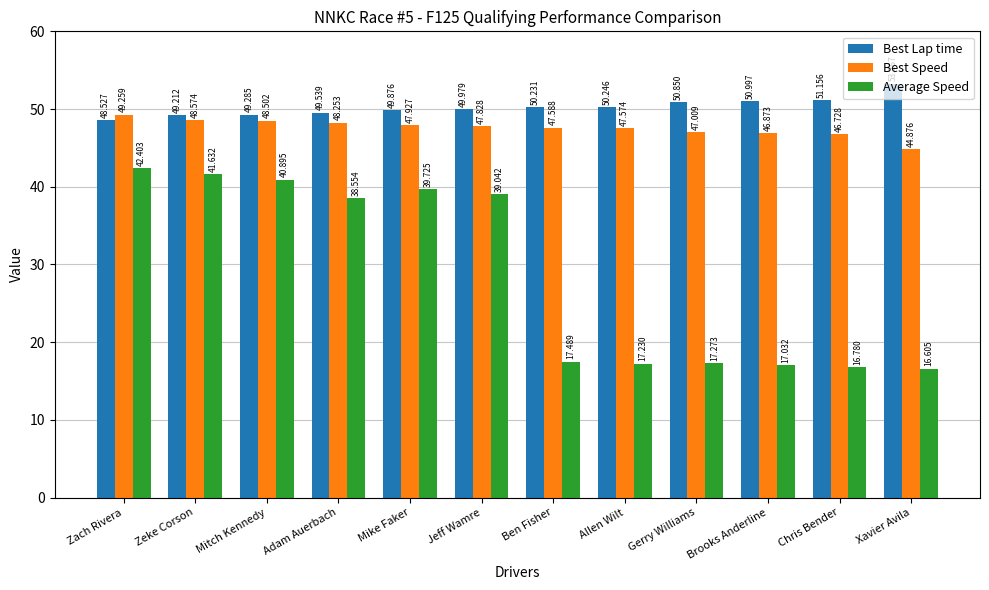

Are the bars grouped side by side (vs. stacked)?

Yes